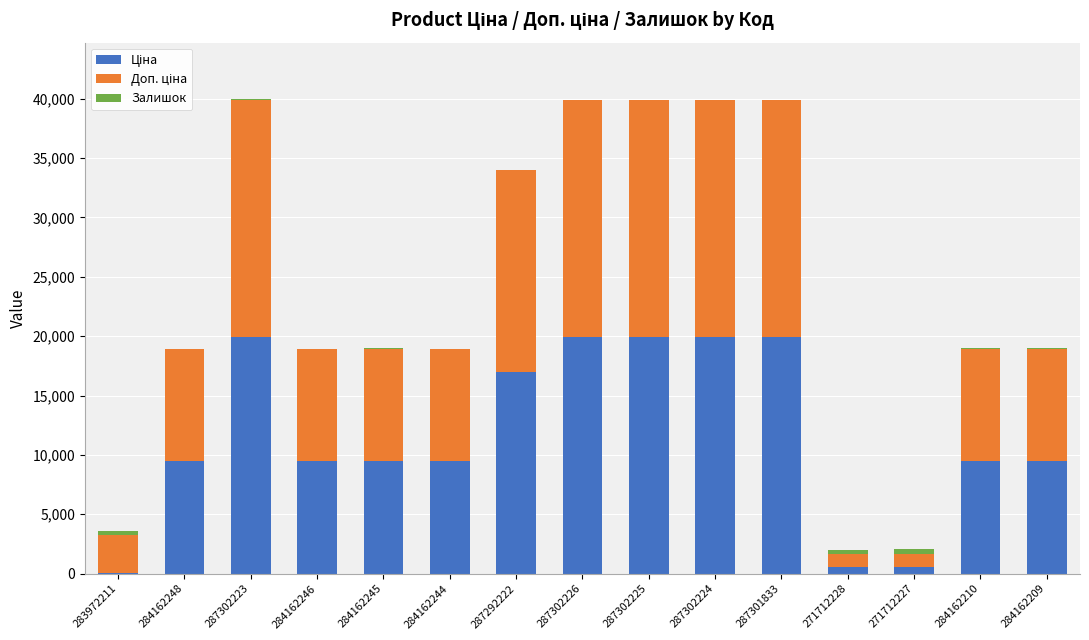

What is the label of the 11th bar from the right?

284162245